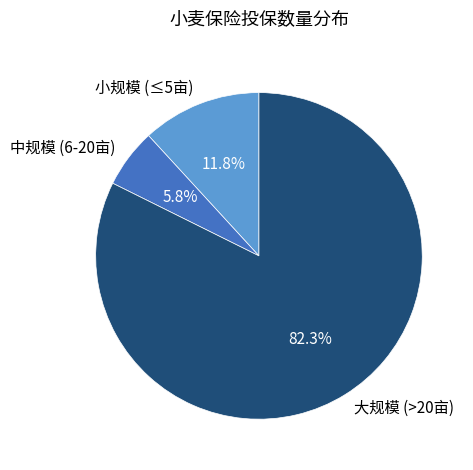

Count the number of slices in the pie.

3